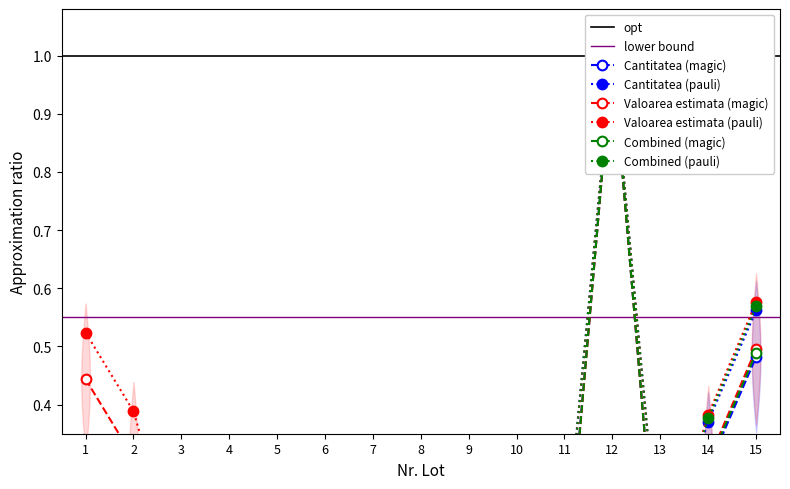

Reading left to right, what are all the values shown in this chart?

Cantitatea: 1=0.0	2=0.0	3=0.0	4=0.0	5=0.0	6=0.0	7=0.0	8=0.0	9=0.2	10=0.1	11=0.1	12=1.0	13=0.0	14=0.3	15=0.5
Valoarea estimata: 1=0.4	2=0.3	3=0.0	4=0.0	5=0.0	6=0.1	7=0.1	8=0.2	9=0.1	10=0.1	11=0.0	12=1.0	13=0.0	14=0.3	15=0.5